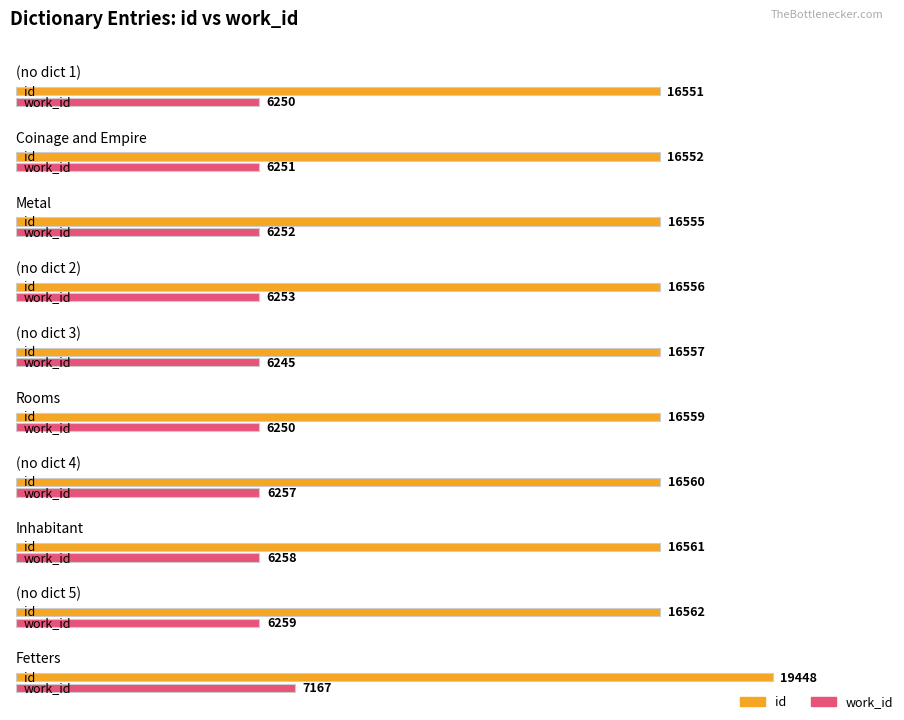

Rank the series by their average value, from lowest to highest.

work_id, id